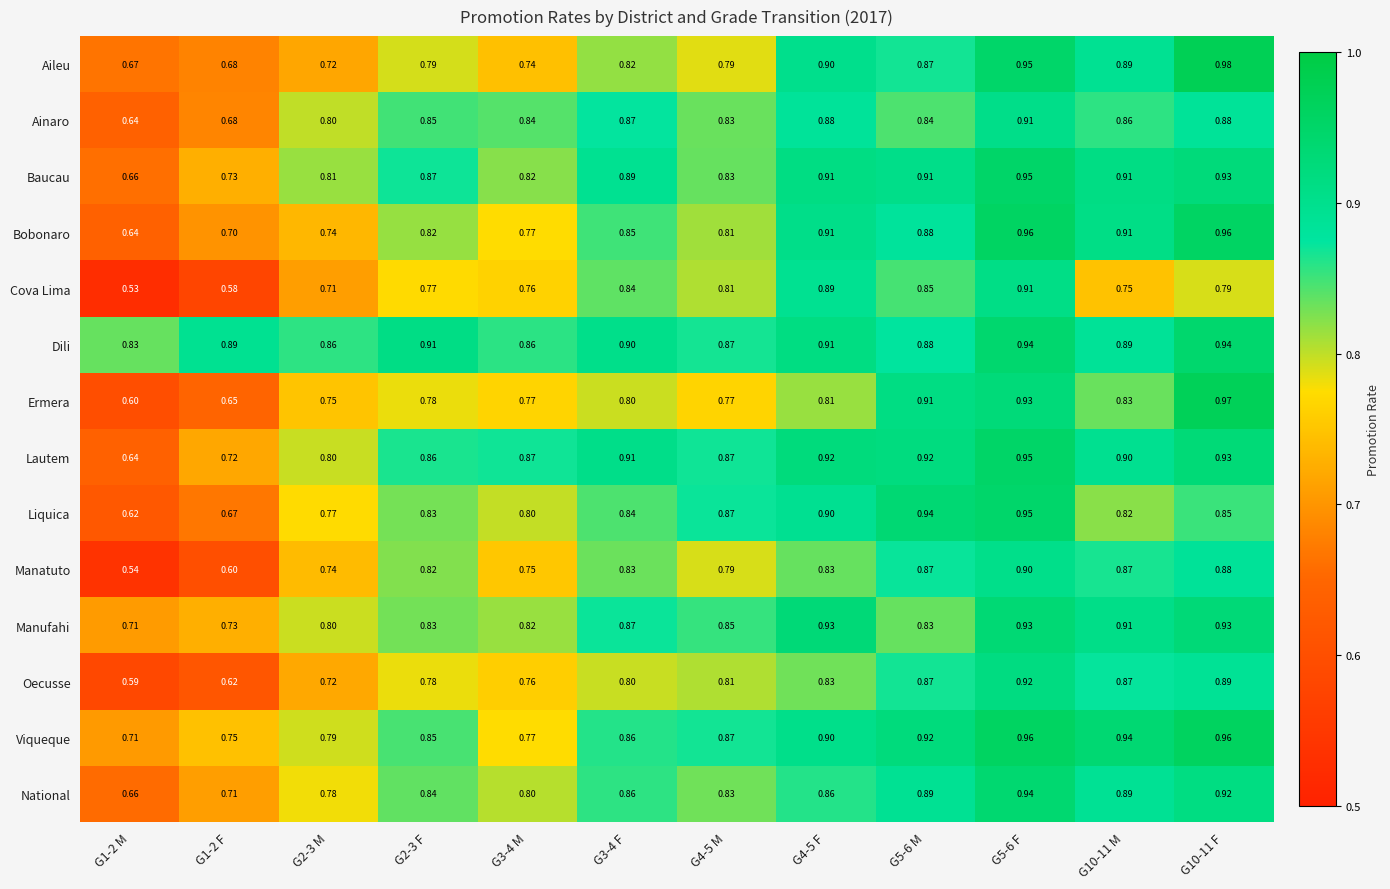

Is the value of Cova Lima at G1-2 F greater than the value of Manufahi at G5-6 F?

No